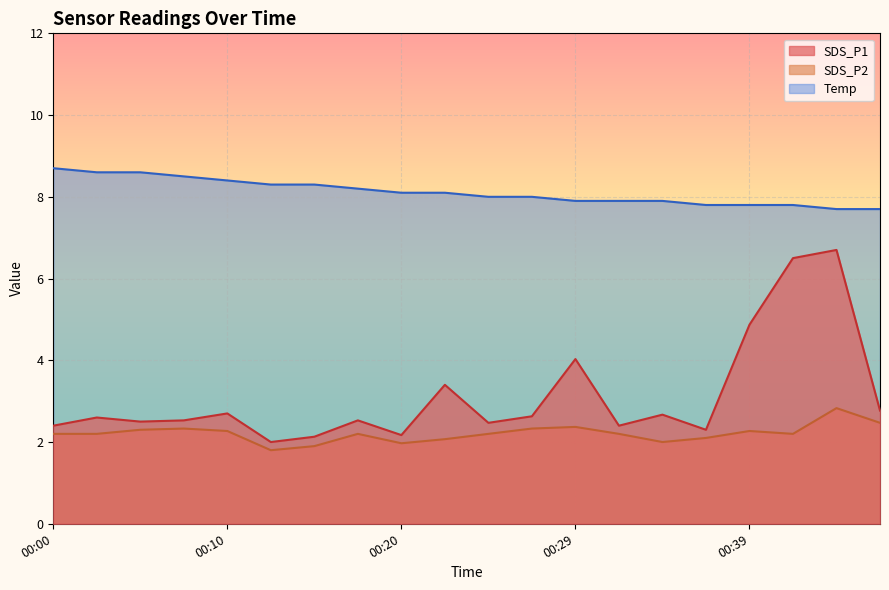

At which category is the sum across all series the highest?

00:44